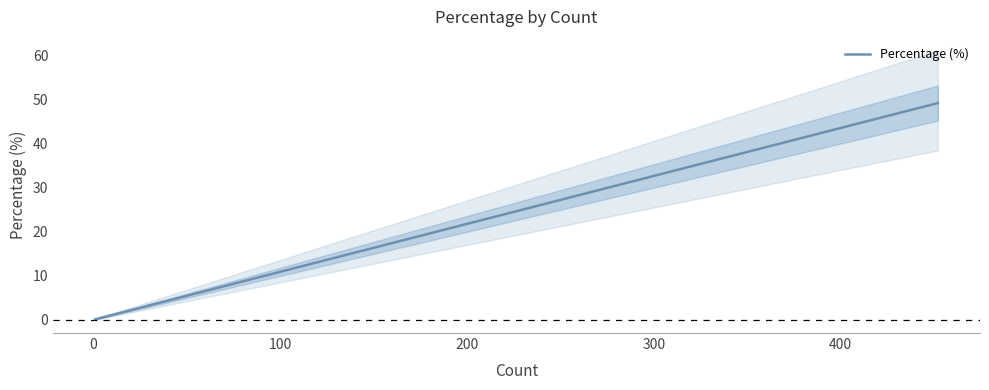

Does the chart have visible grid lines?

No